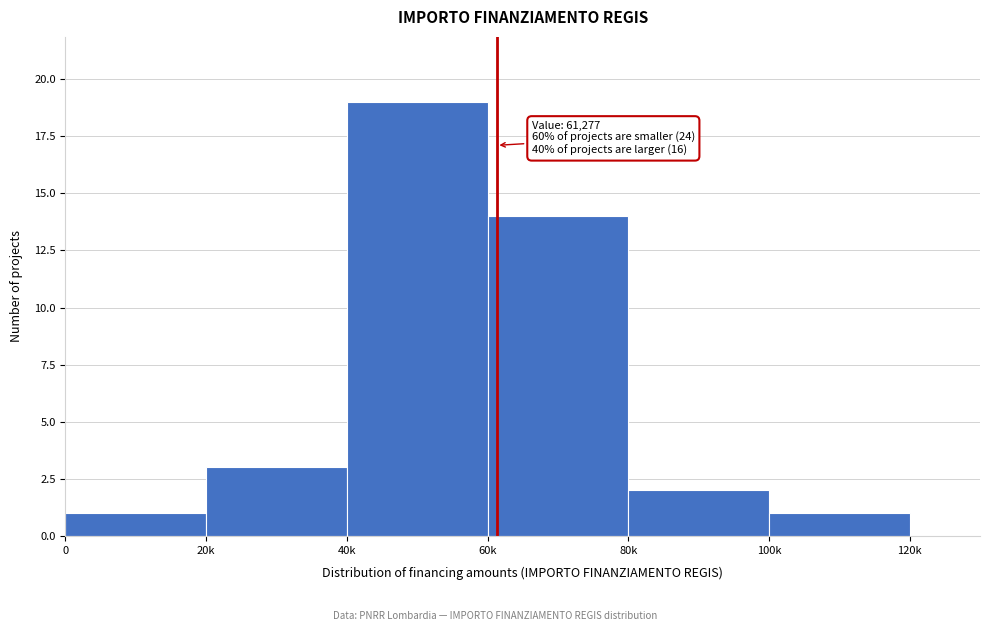

Reading left to right, list all the values displayed in this chart.

1	3	19	14	2	1